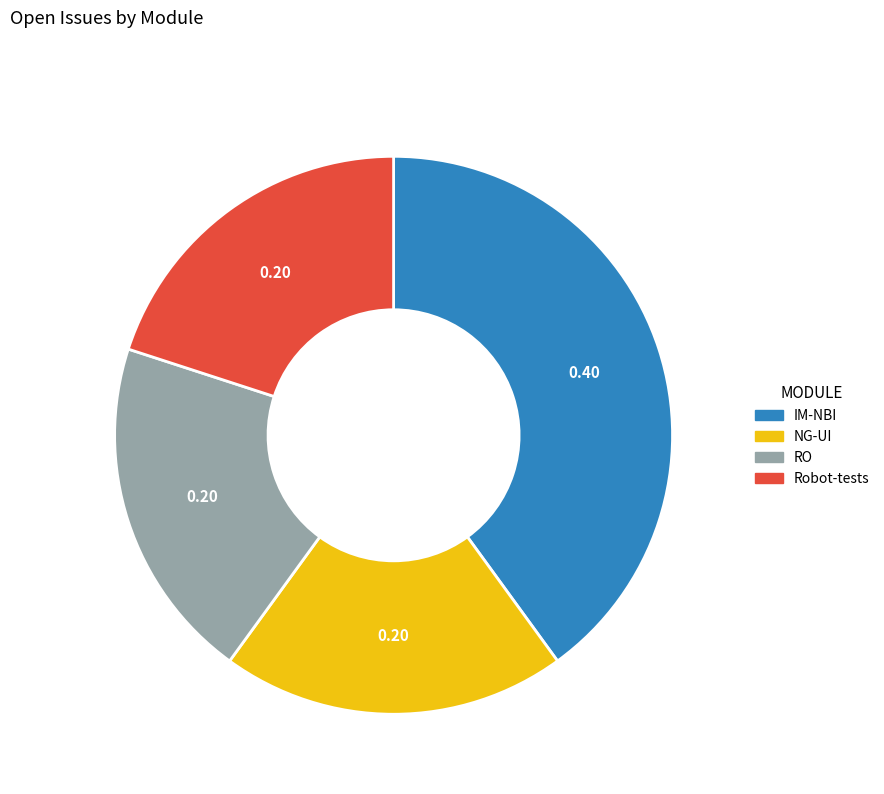

Approximately how many times larger is the value at Robot-tests compared to IM-NBI?

0.5